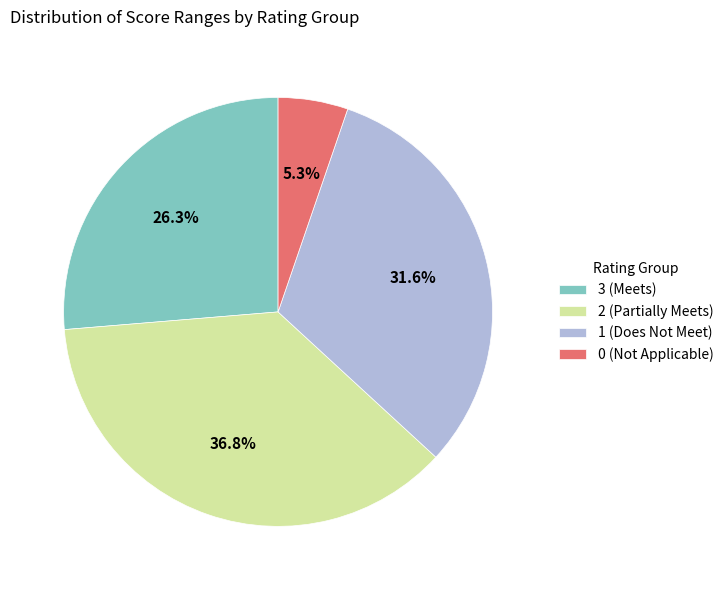

Is 3 (Meets) the majority of the pie?

No